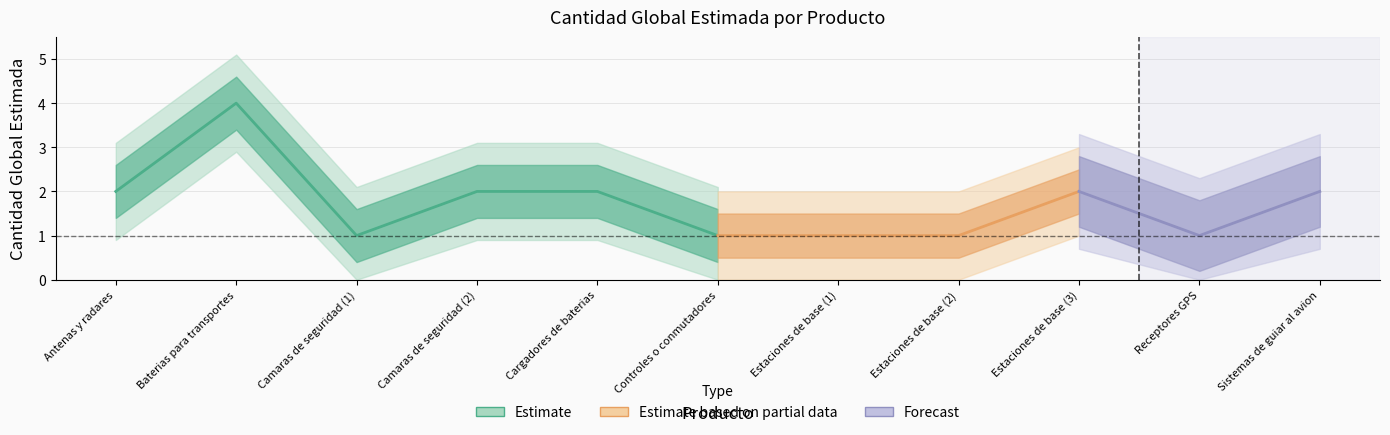

How many lines are shown in the chart?

1